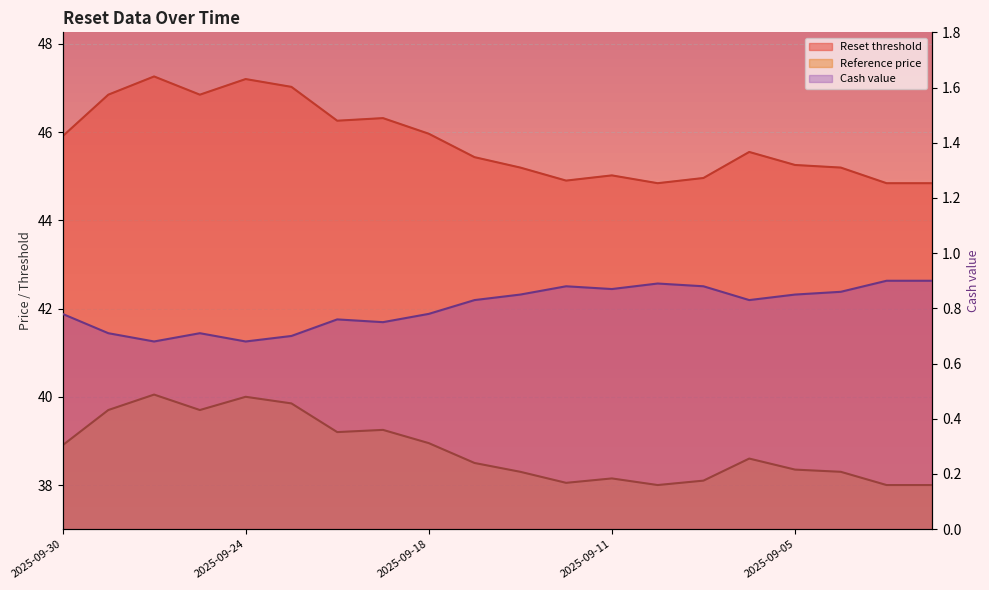

Where is Reset threshold nearest to the value 46?

2025-09-18